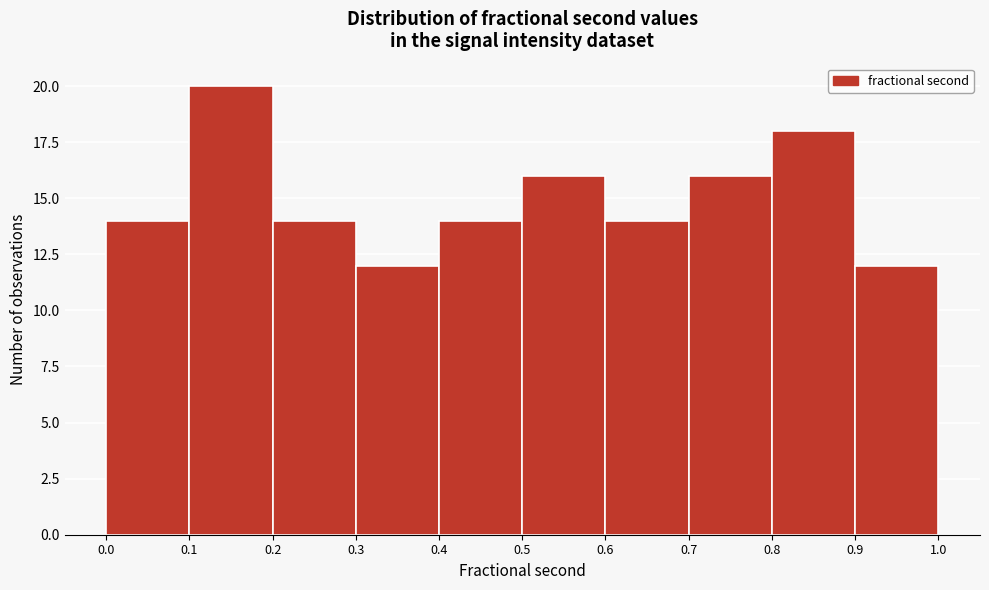

Which range on the x-axis has the tallest bar?

0.1 to 0.2